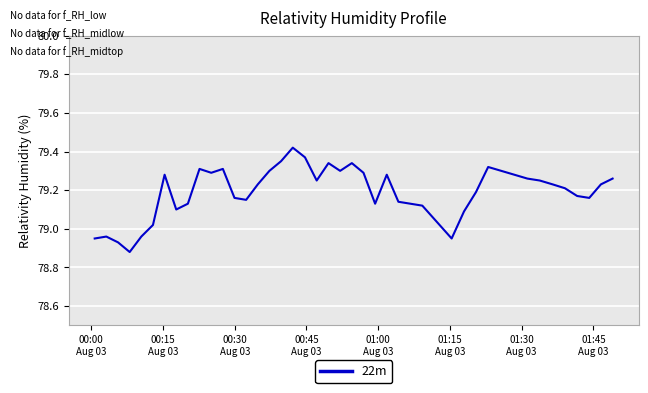

What is the difference between the maximum and minimum values?

0.5